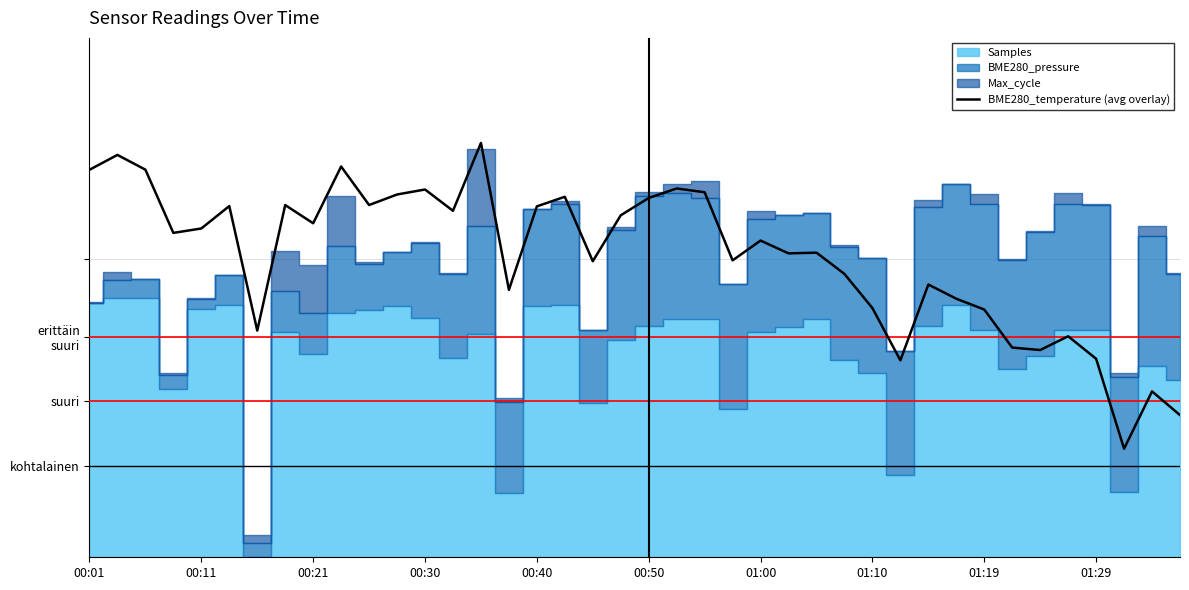

True or false: the data has more than 0 interior local peaks.

True